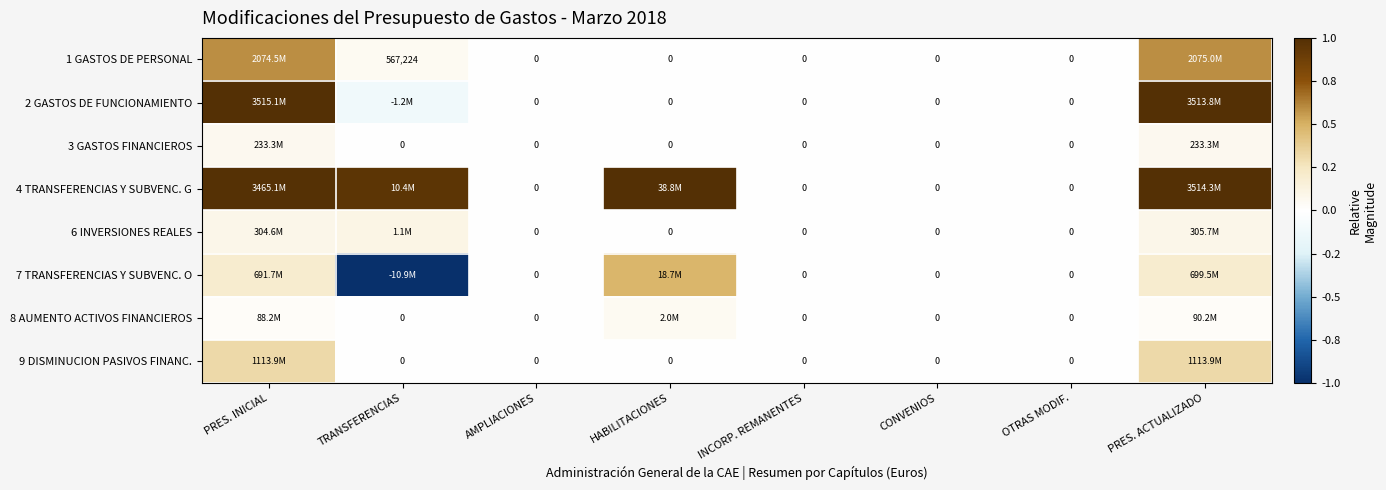

What is the difference between the maximum and minimum values in the 1 GASTOS DE PERSONAL series?

0.6